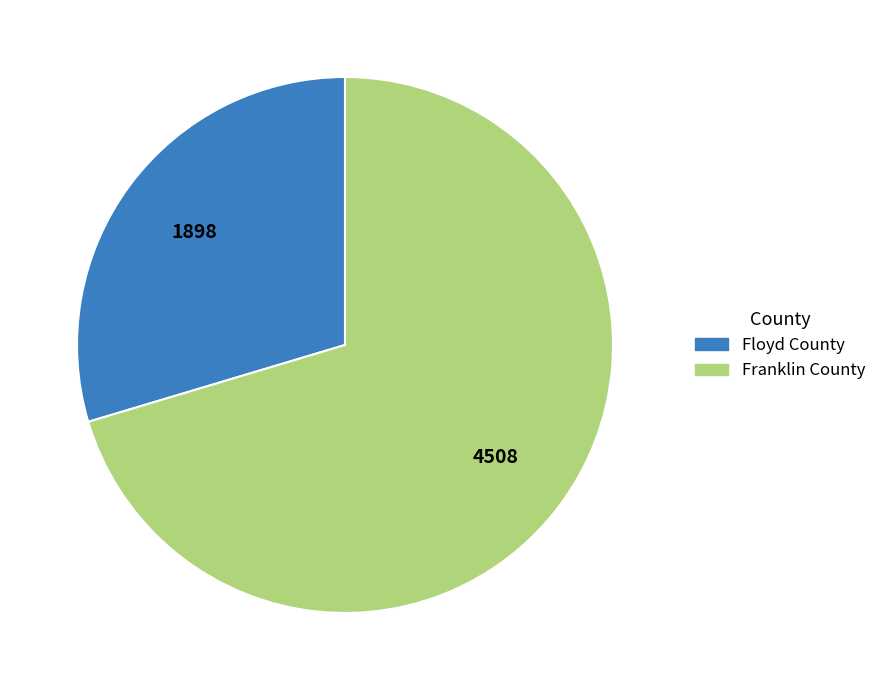

Is there a majority slice in this chart?

Yes